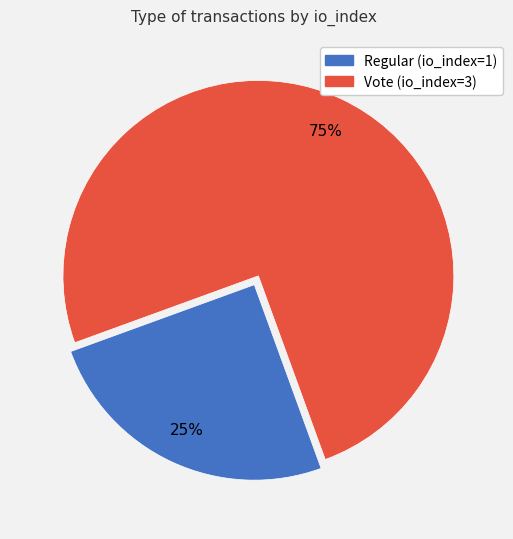

To the nearest percent, what portion does Vote (io_index=3) represent?

75%